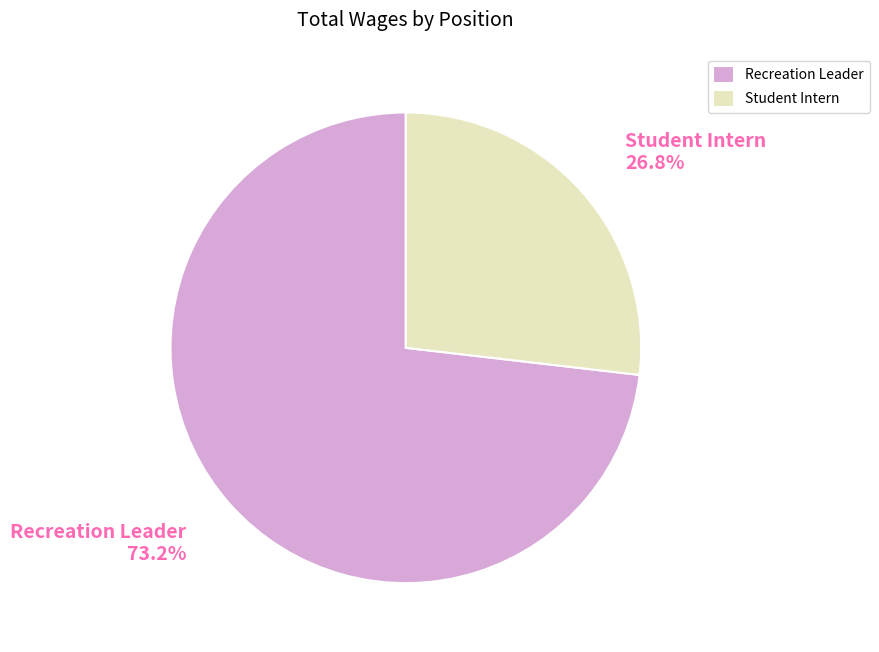

Approximately how many times larger is the value at Student Intern compared to Recreation Leader?

0.4